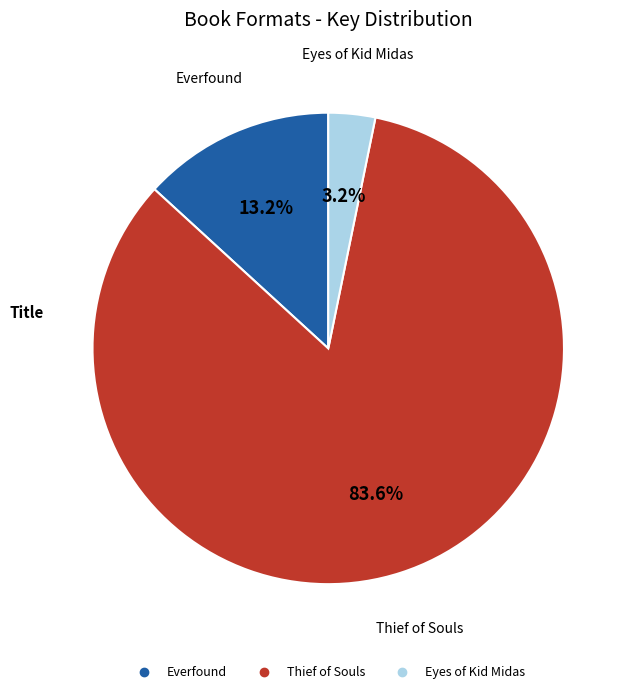

Is there any slice that represents more than half of the pie?

Yes